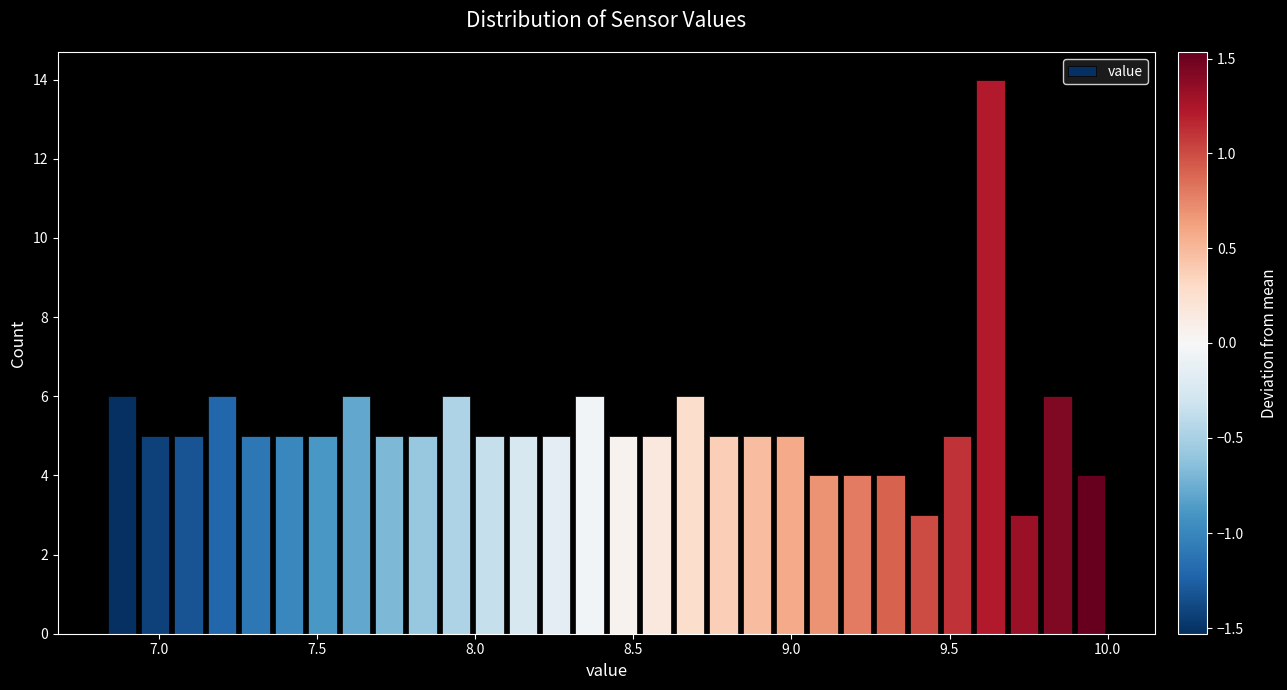

Read against the x-axis, roughly where is the centre of the tallest bar?

9.65